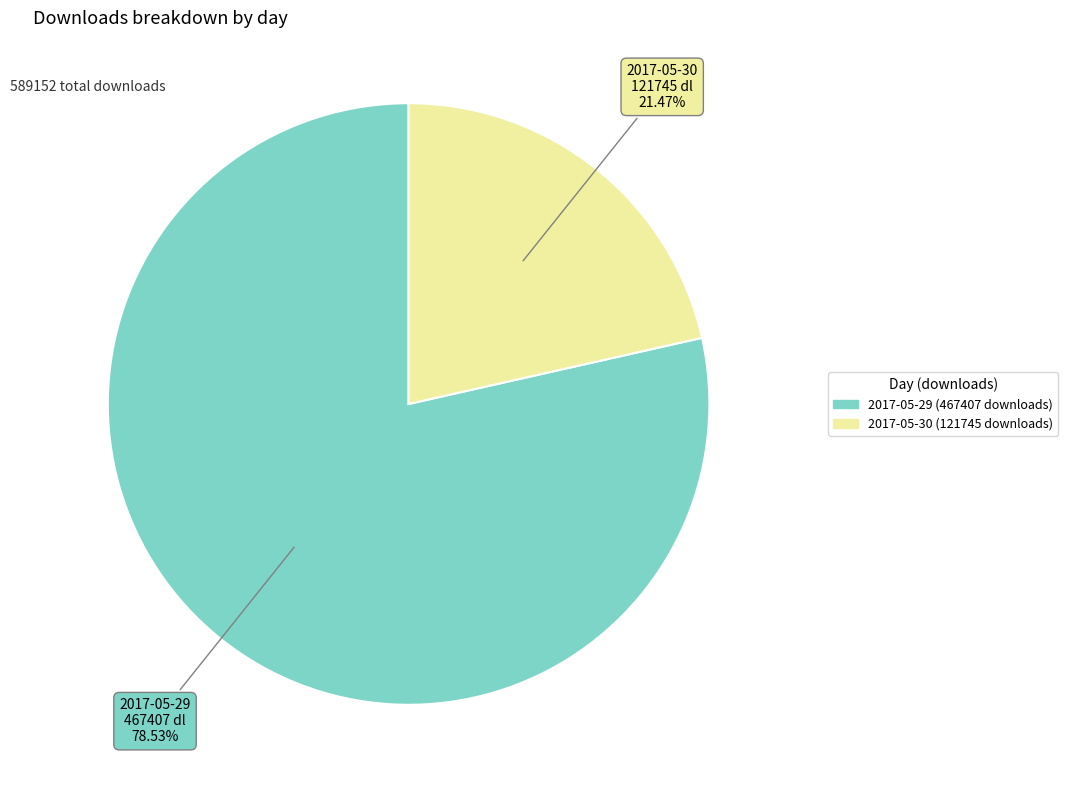

Approximately how many times larger is the value at 2017-05-29 (467407 downloads) compared to 2017-05-30 (121745 downloads)?

3.7